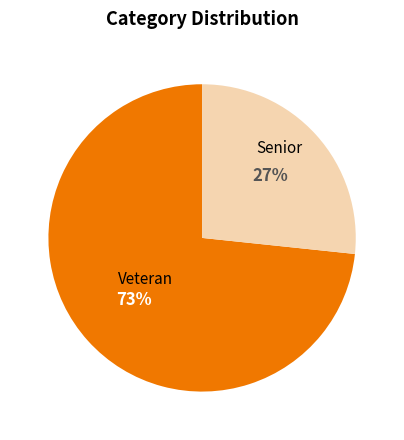

Is there any slice that represents more than half of the pie?

Yes